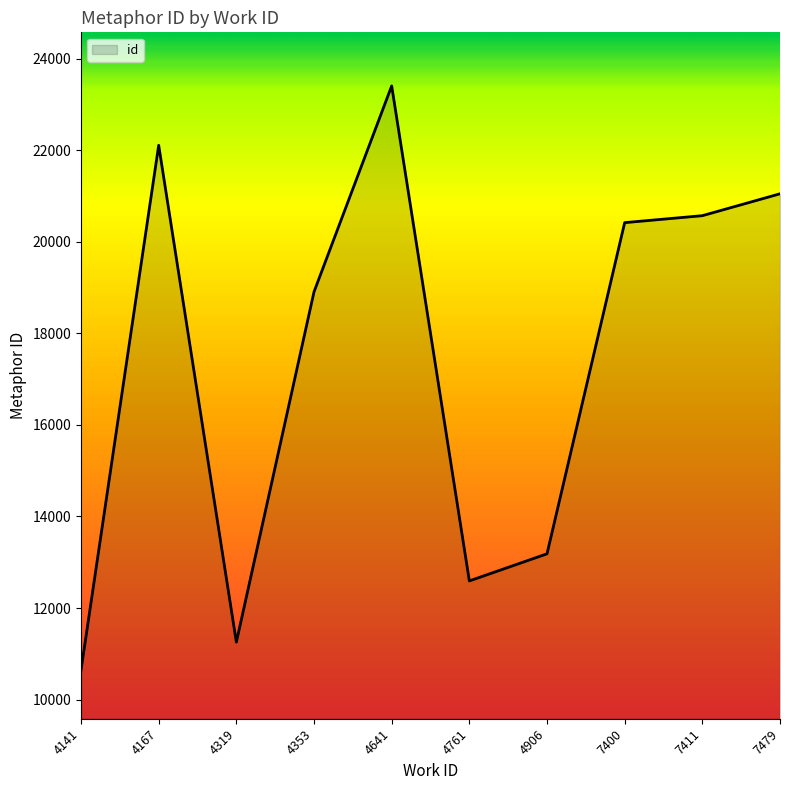

Between 4167 and 7479, which is larger?

4167